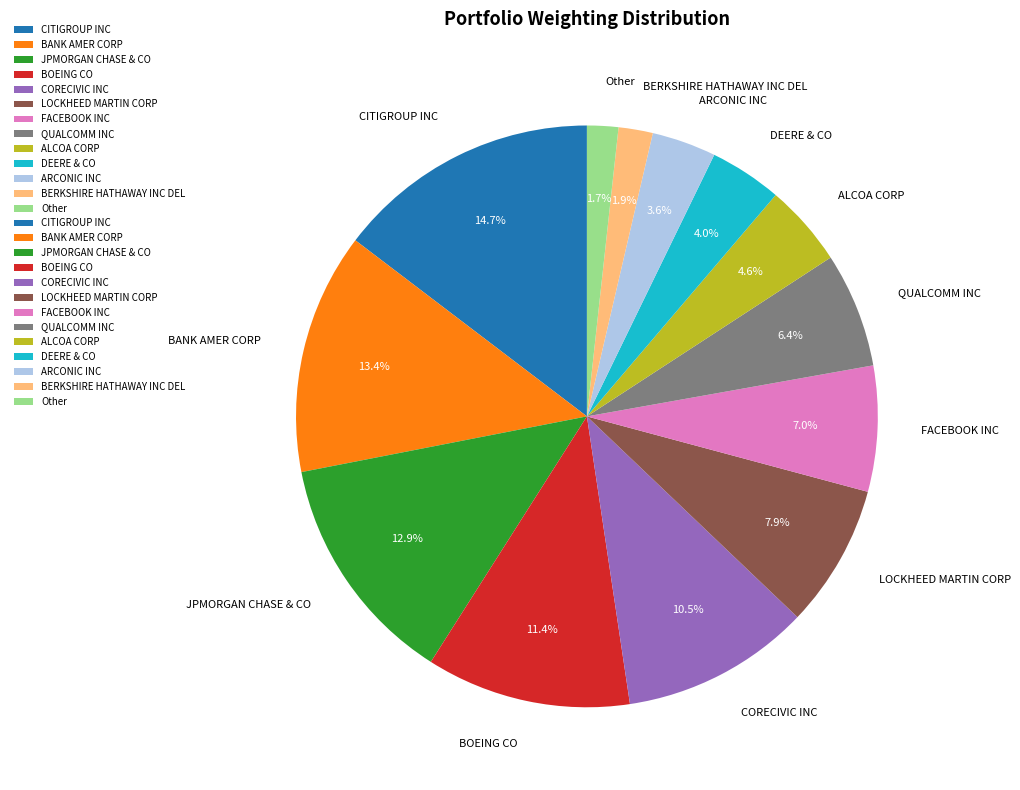

To the nearest percent, what portion does Other represent?

2%